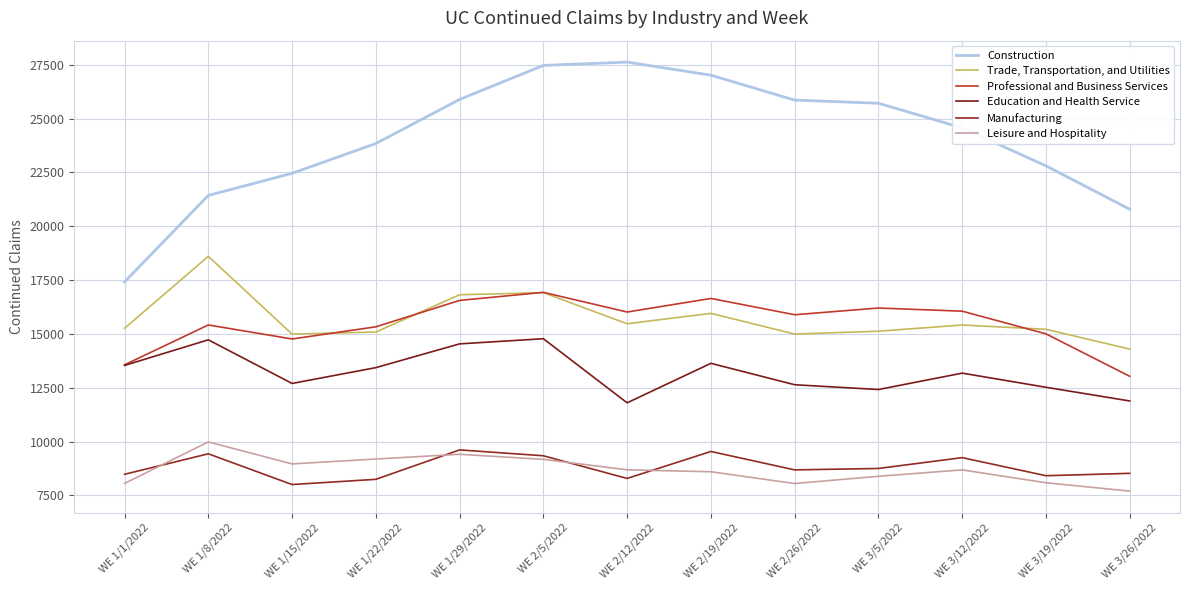

What are all the series names shown in the legend?

Construction, Trade, Transportation, and Utilities, Professional and Business Services, Education and Health Service, Manufacturing, Leisure and Hospitality